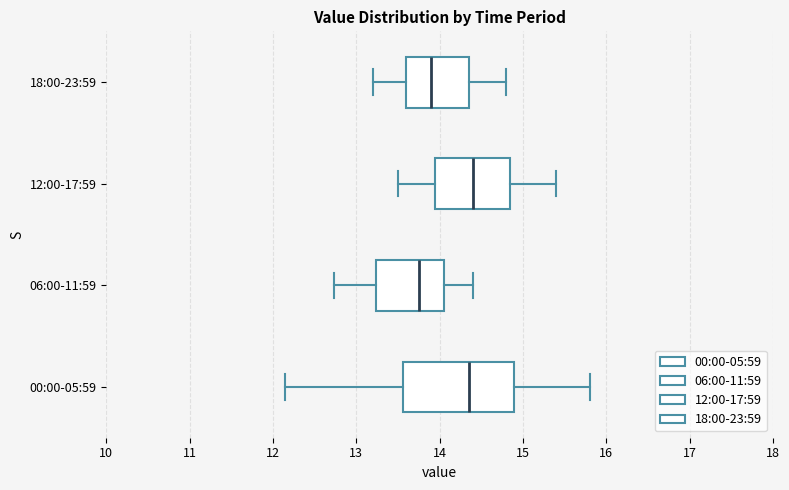

Where does the right whisker of the box for 12:00-17:59 end on the x-axis? The values are not printed on the chart, so give them approximately, as read against the axis.

15.4